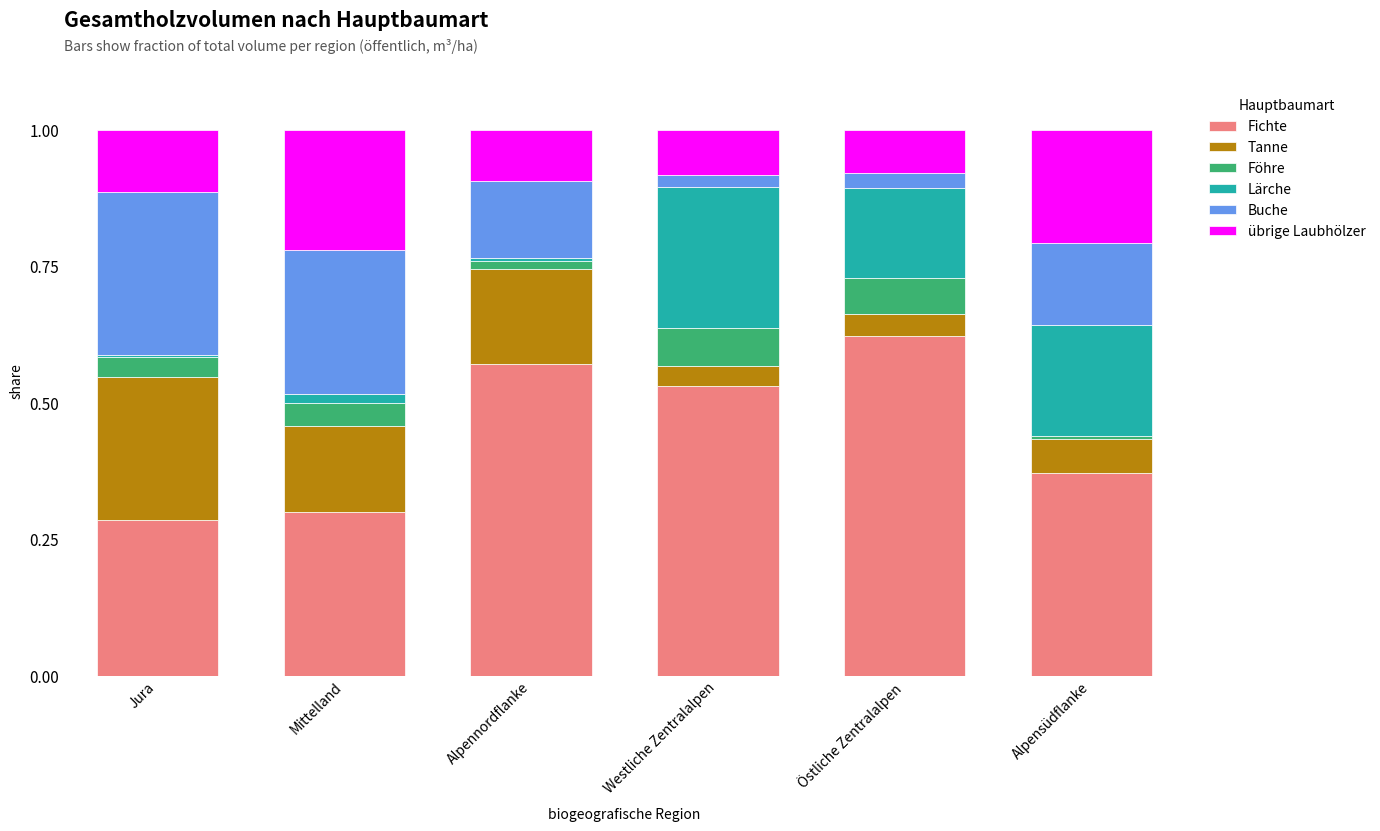

The value of Fichte at Östliche Zentralalpen is 0.9. True or false?

False